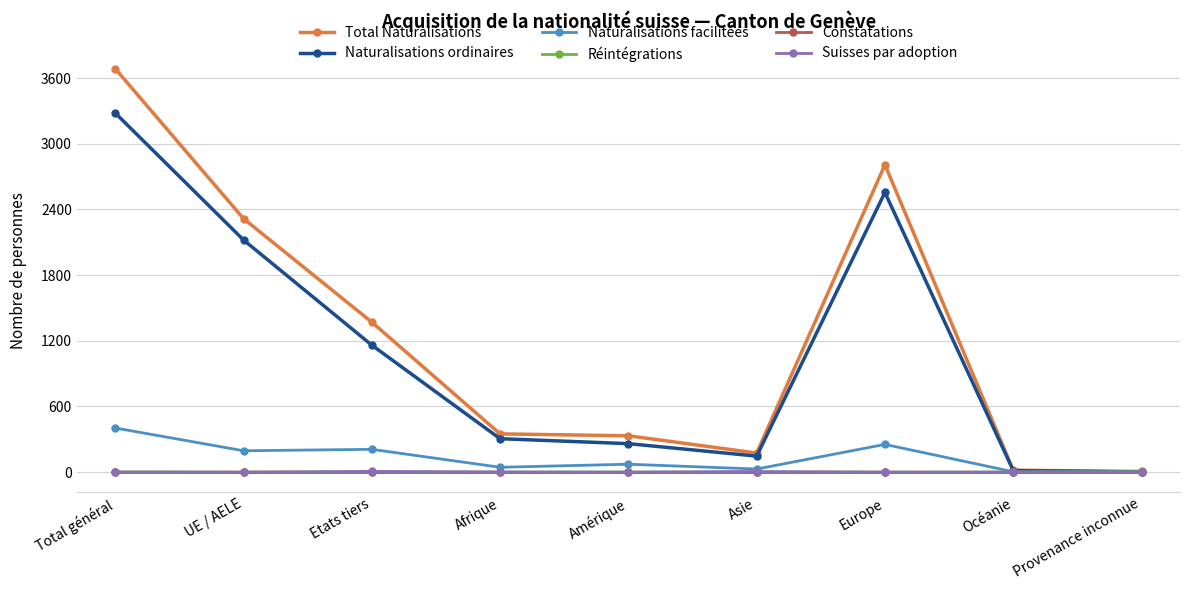

Which category has the highest value in the Naturalisations facilitées series?

Total général